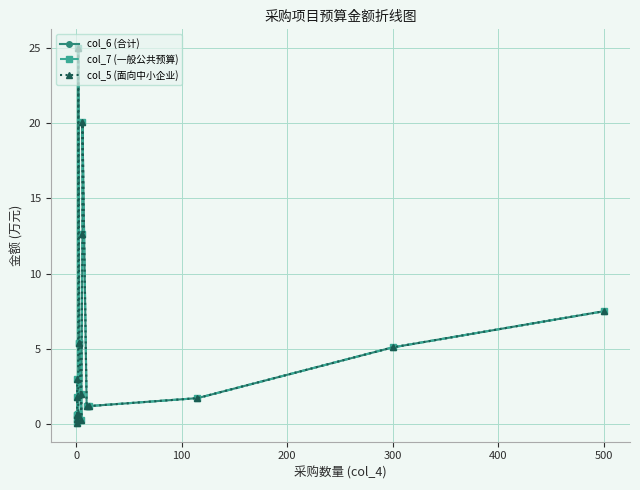

Reading left to right, extract all data points from this chart.

col_6 (合计): 3.0	1.8	0.6	0.6	0.4	0.1	0.7	25.0	5.4	5.4	0.3	2.0	12.6	20.1	1.2	1.2	1.7	5.1	7.5
col_7 (一般公共预算): 3.0	1.8	0.6	0.6	0.4	0.1	0.7	25.0	5.4	5.4	0.3	2.0	12.6	20.1	1.2	1.2	1.7	5.1	7.5
col_5 (面向中小企业): 3.0	1.8	0.6	0.6	0.4	0.1	0.7	25.0	5.4	5.4	0.3	2.0	12.6	20.1	1.2	1.2	1.7	5.1	7.5